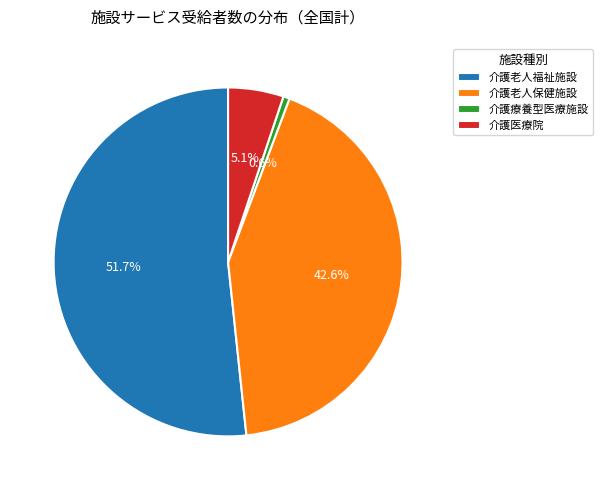

Between 介護療養型医療施設 and 介護医療院, which is larger?

介護医療院